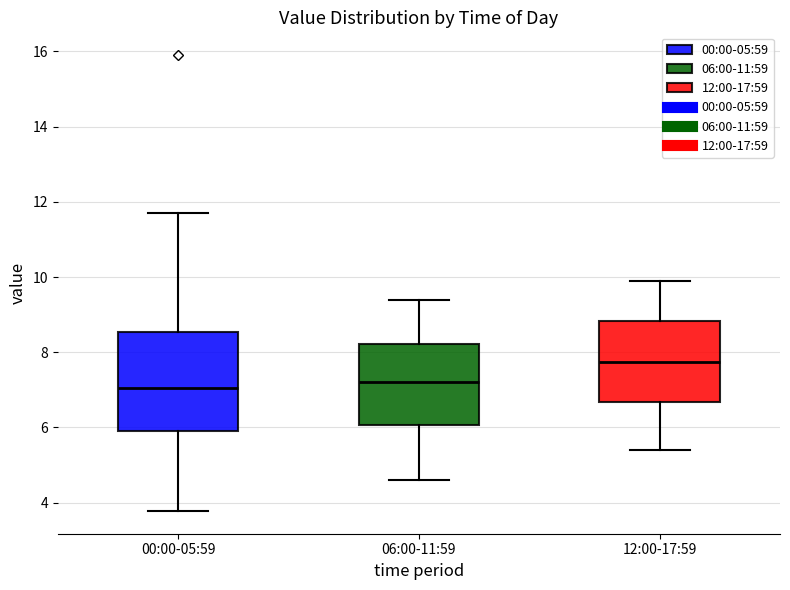

Reading left to right, read every box against the y-axis: the position of its median line, the range the box covers, and the ends of its whiskers. The values are not printed on the chart, so give them approximately, as read against the axis.

00:00-05:59: median 7.0, box 6.0 to 8.6, whiskers 3.8 to 11.8
06:00-11:59: median 7.2, box 6.0 to 8.2, whiskers 4.6 to 9.4
12:00-17:59: median 7.8, box 6.6 to 8.8, whiskers 5.4 to 10.0